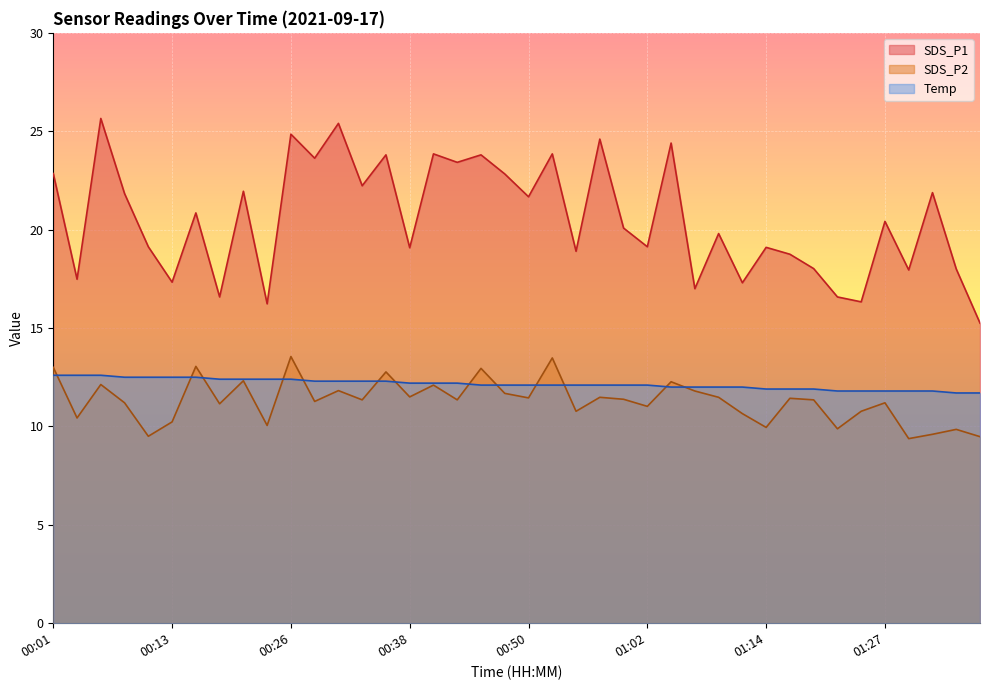

Which series has the largest range (max minus min)?

SDS_P1